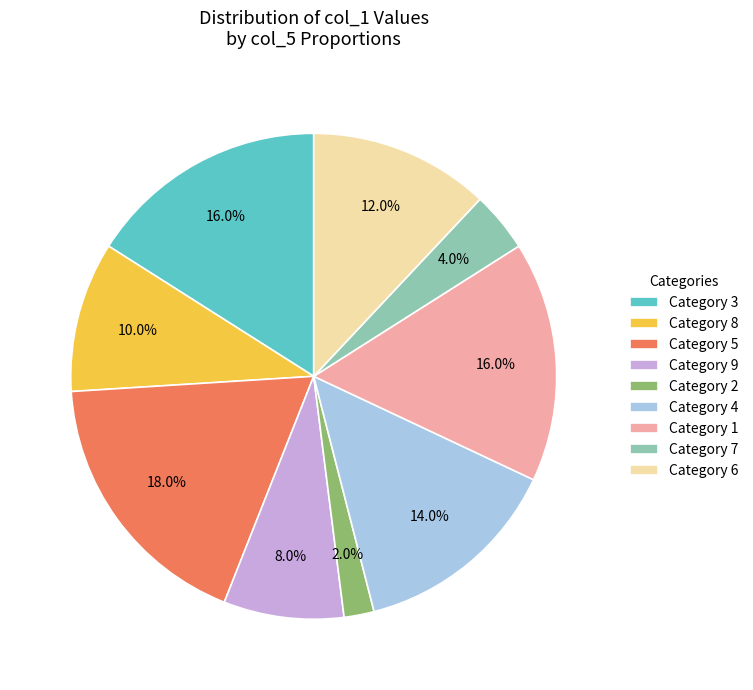

What is the ratio of the value at Category 4 to the value at Category 5?

0.8